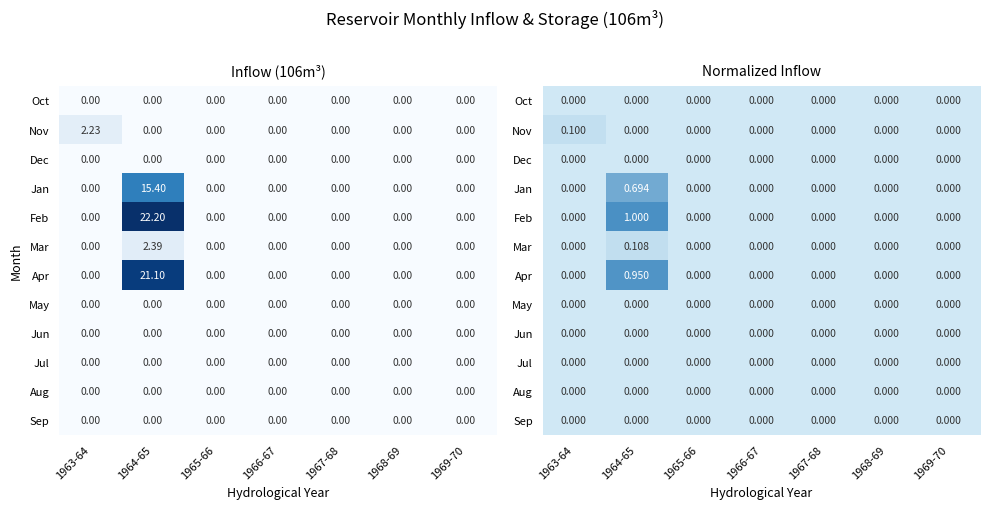

At how many categories does at least one series exceed 0?

2